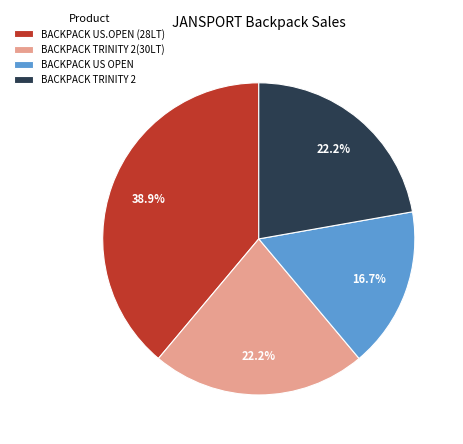

Does any single category account for the majority?

No